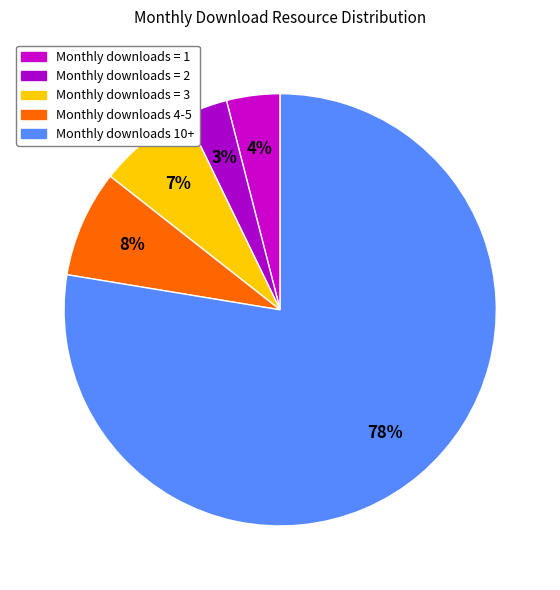

Count the number of slices in the pie.

5